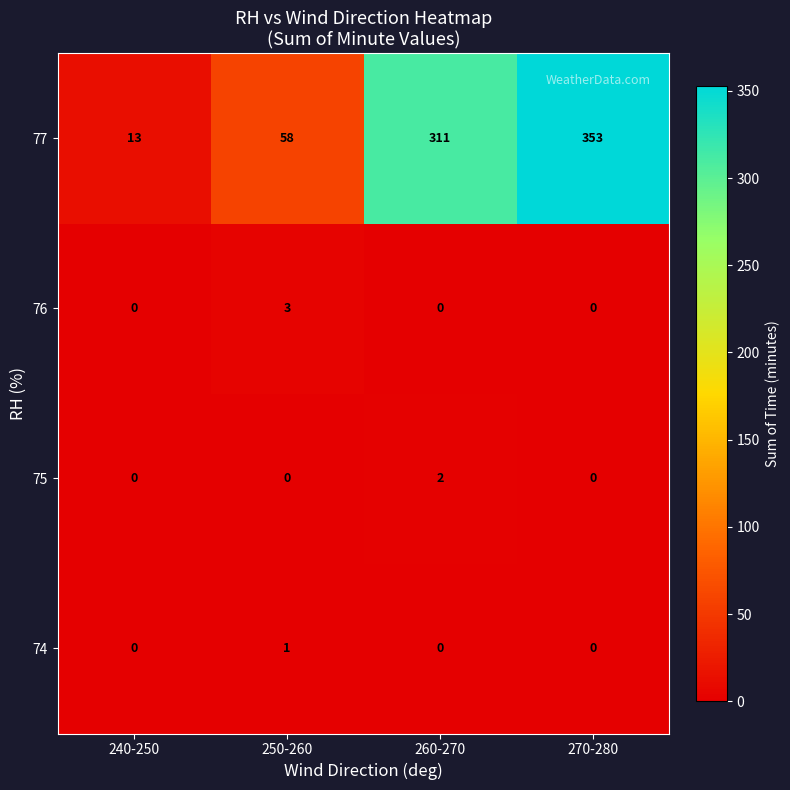

How many categories are shown in the chart?

4